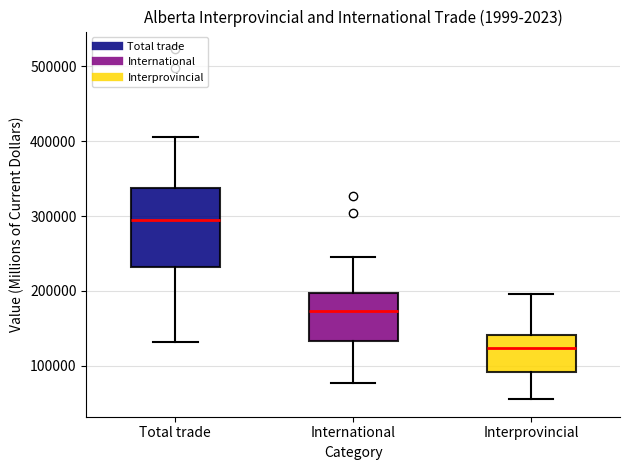

Which box has the highest median line?

Total trade